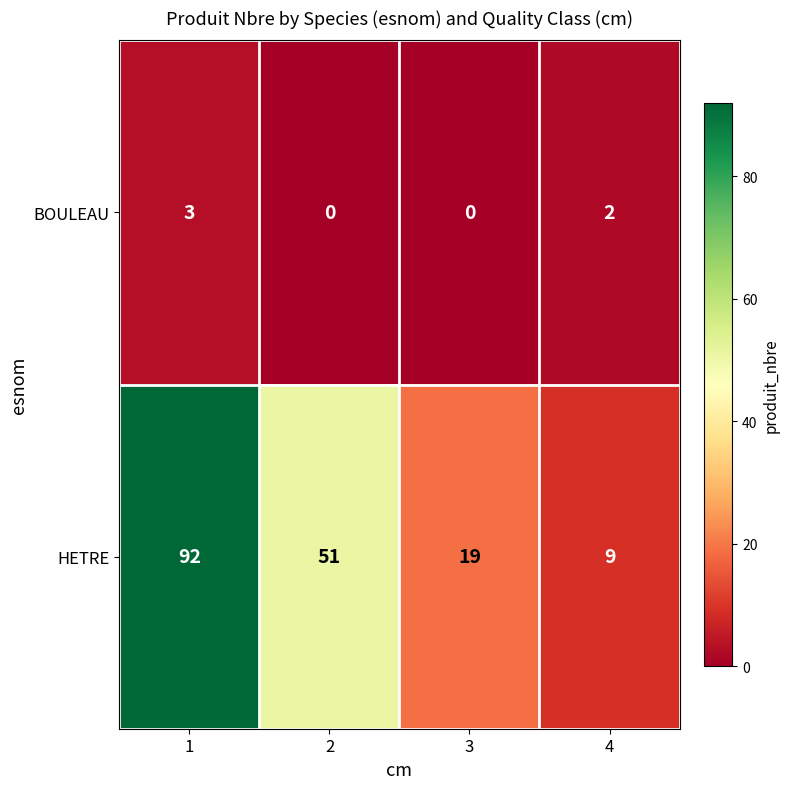

Between 3 and 4, which series saw the biggest shift?

HETRE